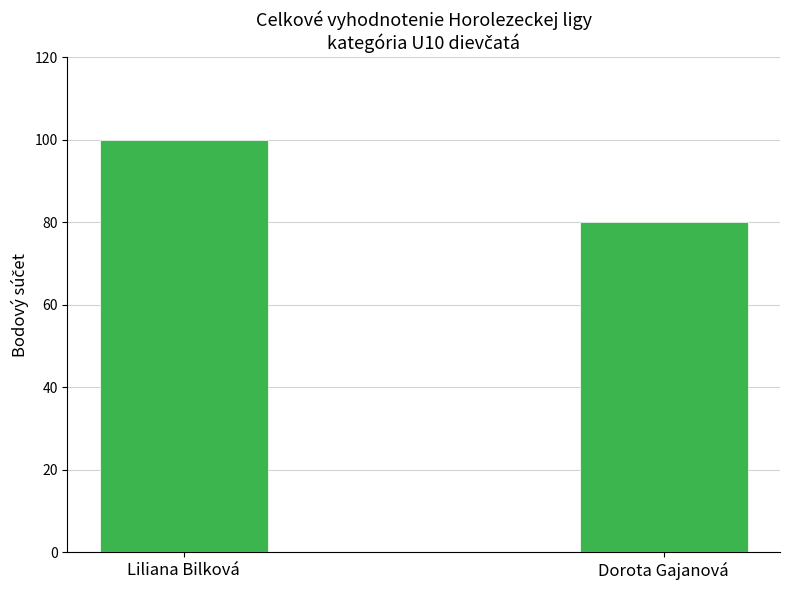

Reading left to right, extract all data points from this chart.

Liliana Bilková=100	Dorota Gajanová=80